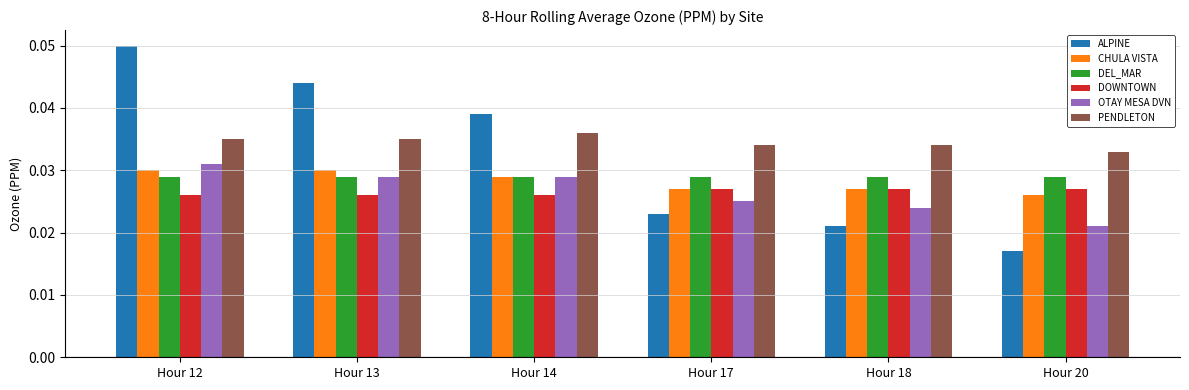

Which category has the highest value in the OTAY MESA DVN series?

Hour 12